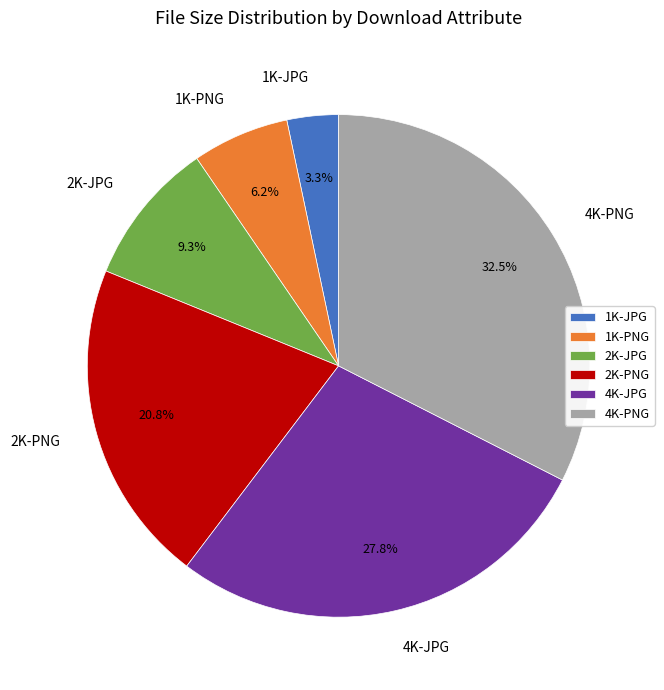

To the nearest percent, what is the difference between the largest and smallest slice percentages?

29%